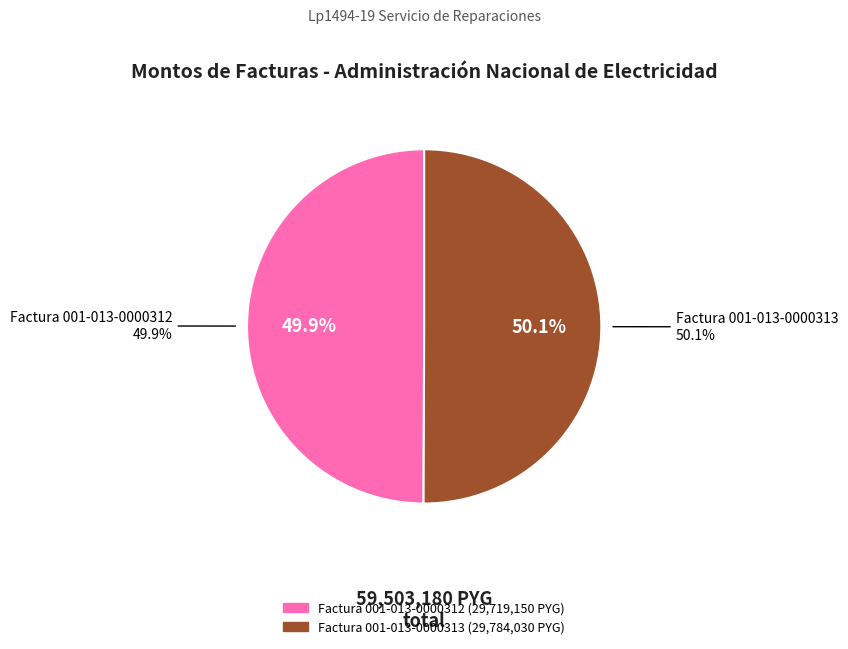

Which slice is the smallest?

Factura 001-013-0000312